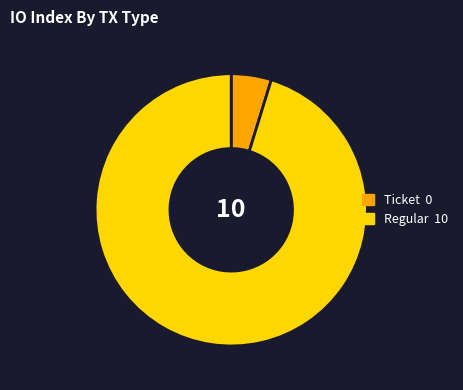

Between Ticket and Regular, which is larger?

Regular